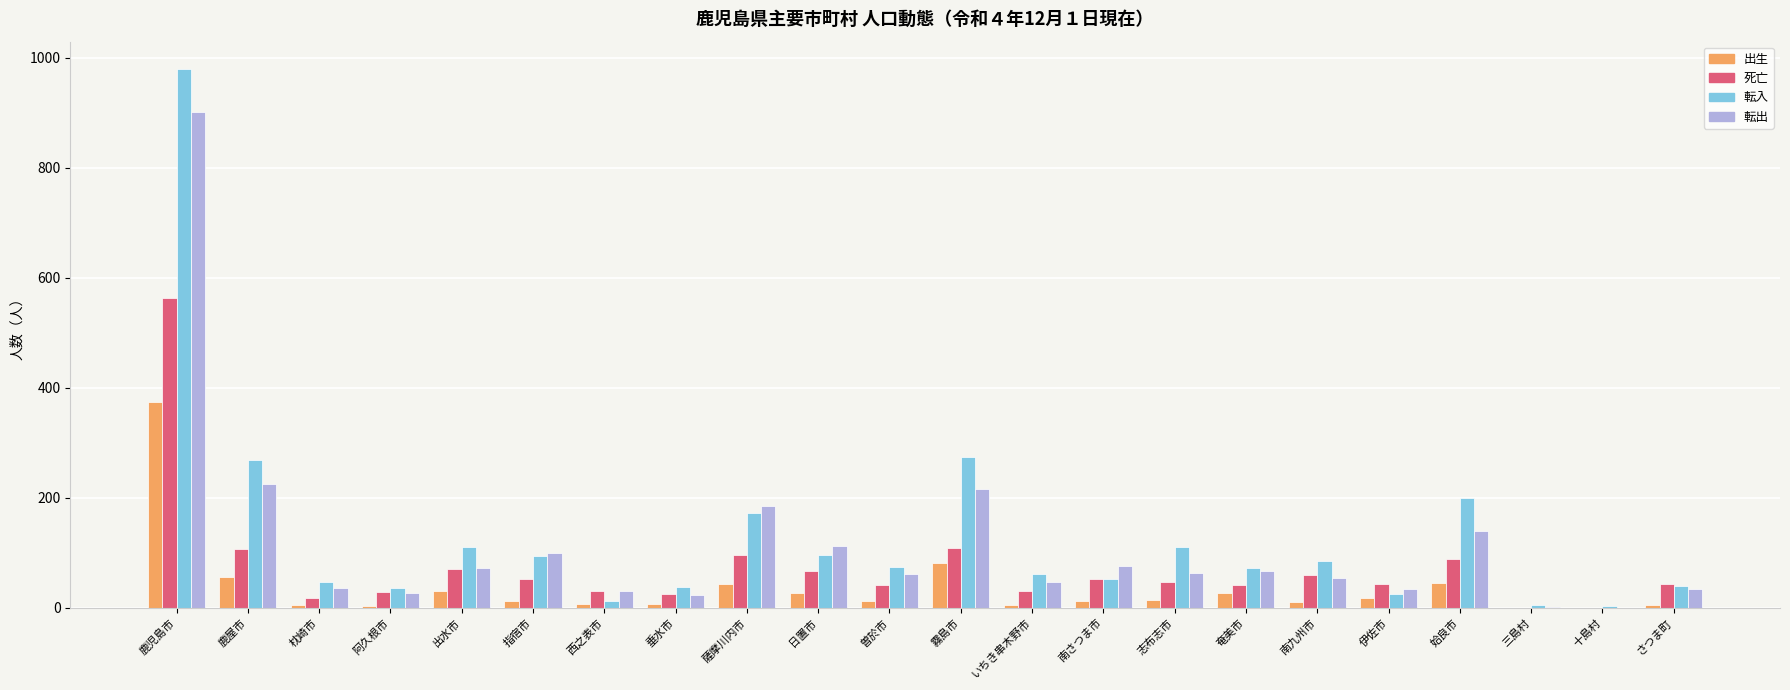

Read the 転入 value at 曽於市.

75